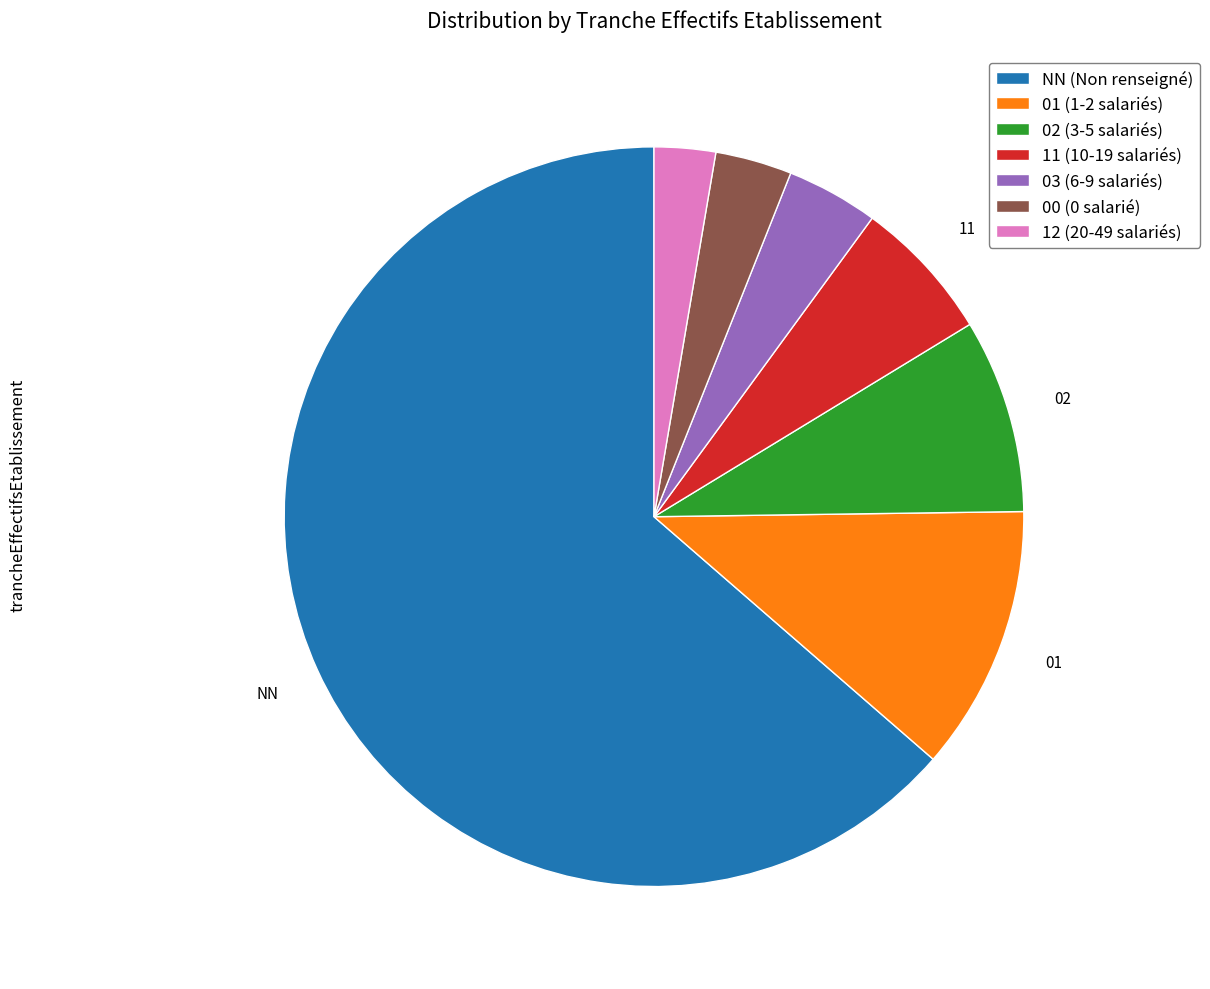

Between 12 and 03, which is larger?

03